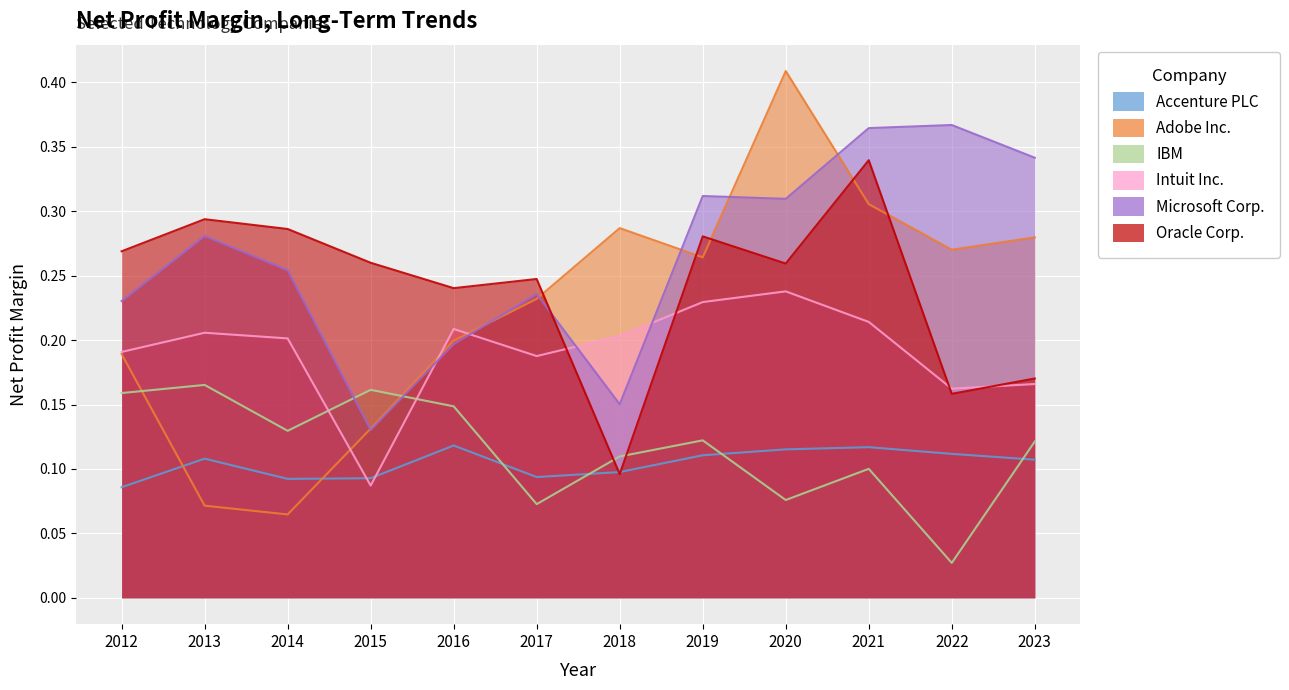

The Microsoft Corp. series shows 0.4 at 2017. True or false?

False